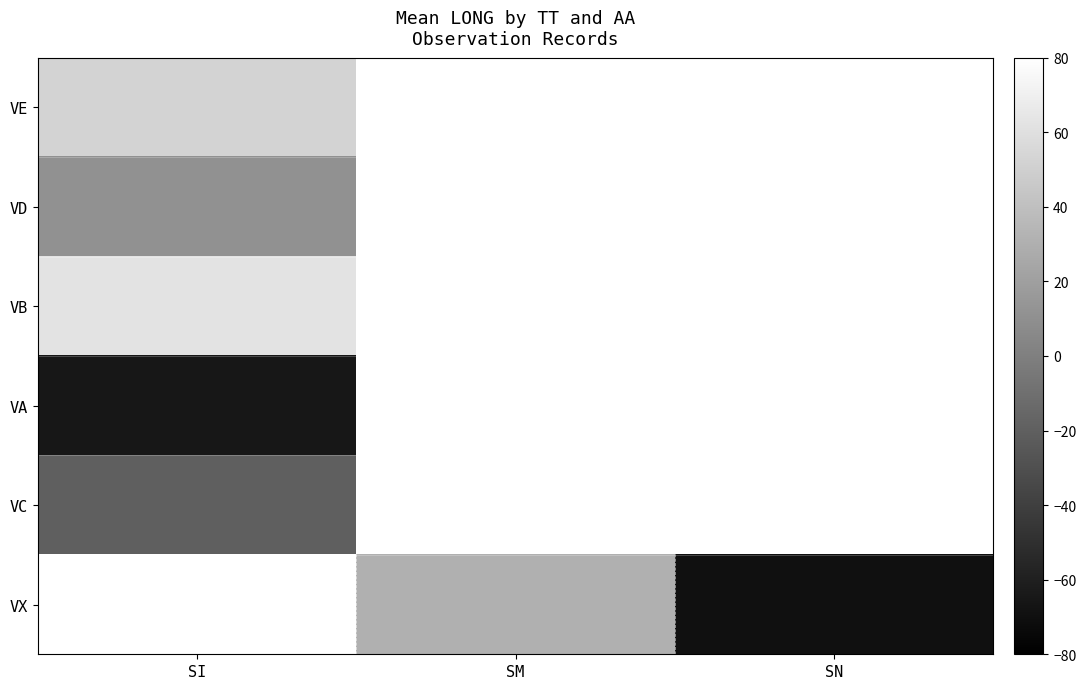

Which has a higher value, SM or SI?

SI